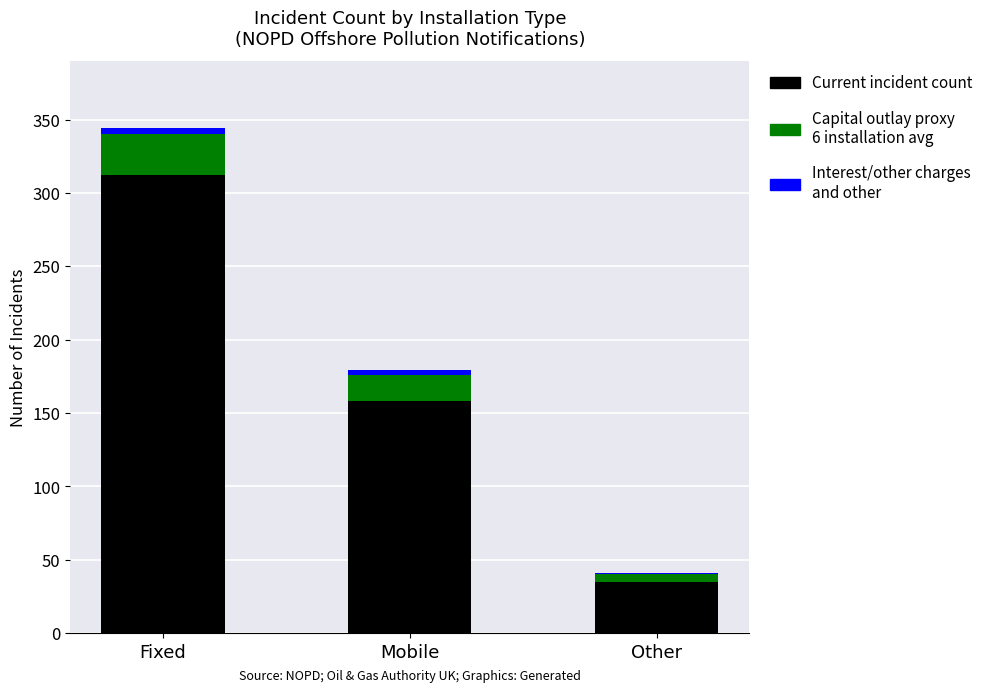

Count the number of categories in the chart.

3